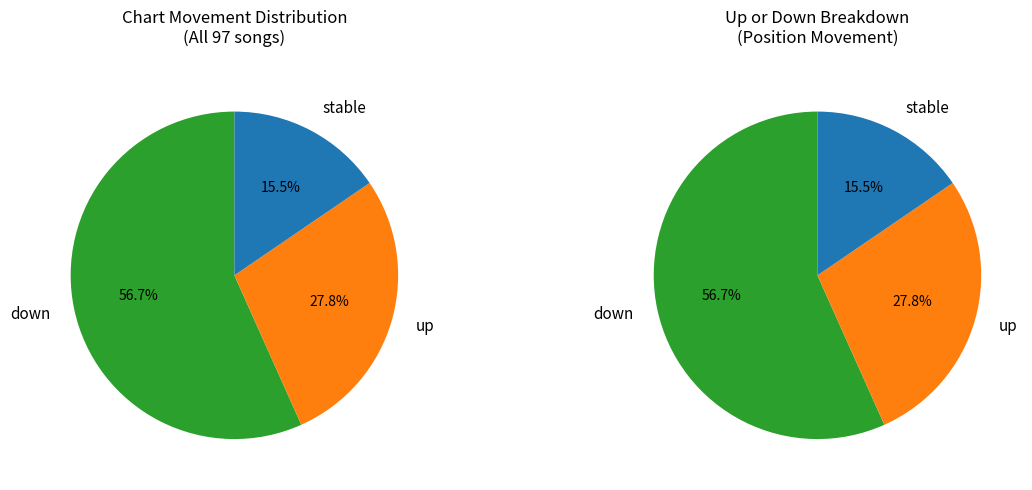

Does up represent more than half of the total?

No